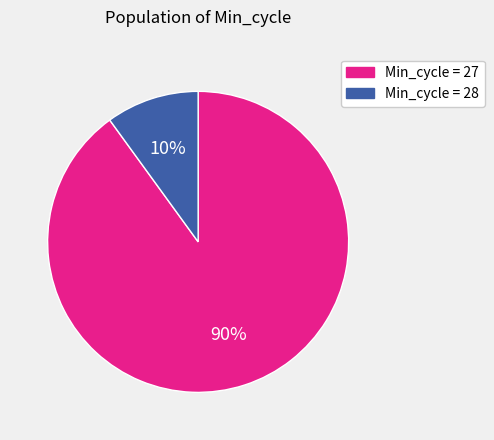

To the nearest percent, what portion does Min_cycle = 27 represent?

90%